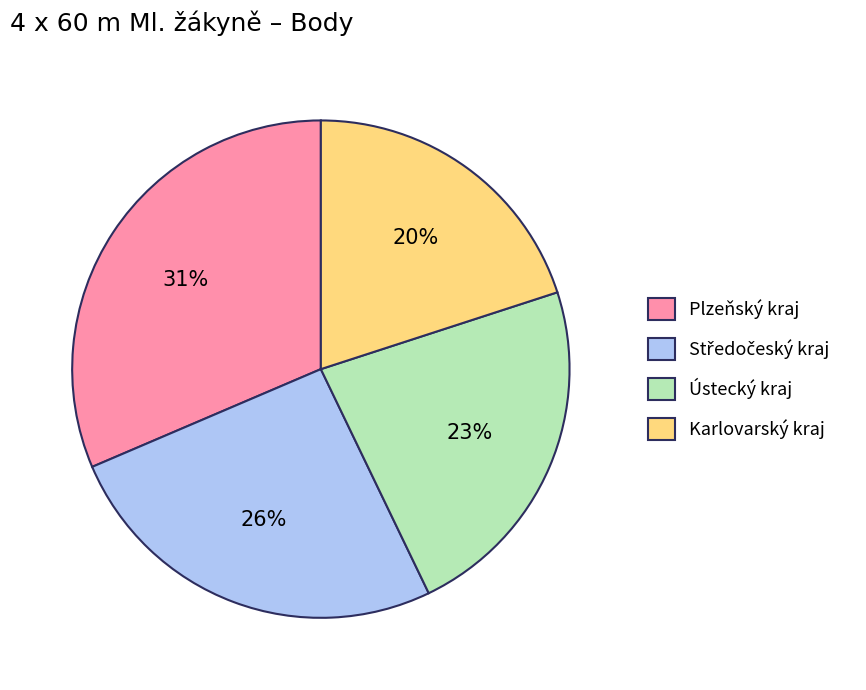

What is the smallest slice in the pie chart?

Karlovarský kraj